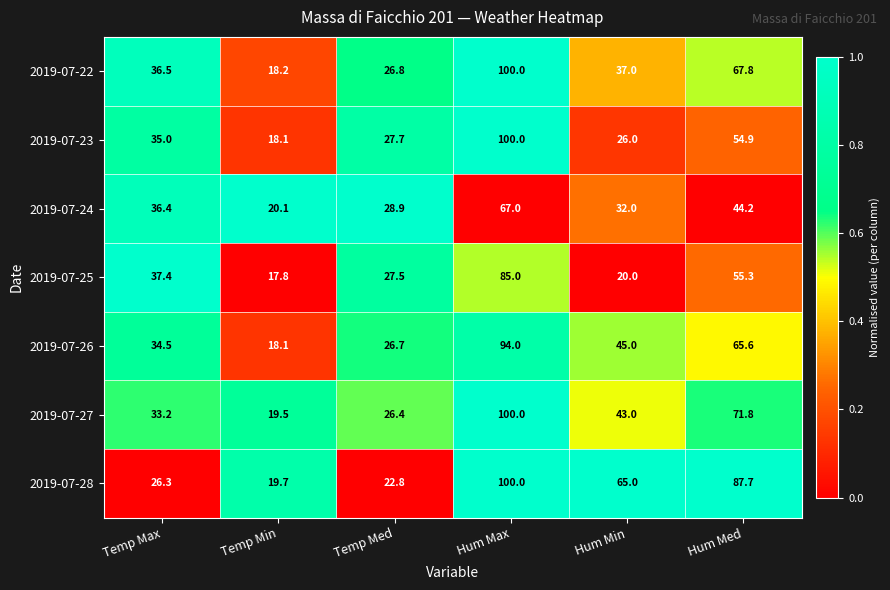

True or false: 2019-07-24 has a value of 28.9 at Temp Med.

True